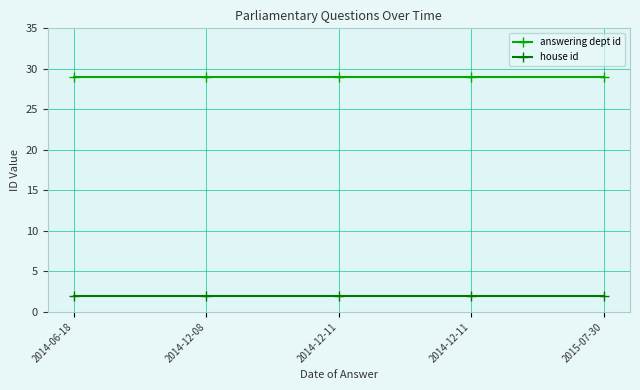

What value does the house id series have at 2014-12-11?

2